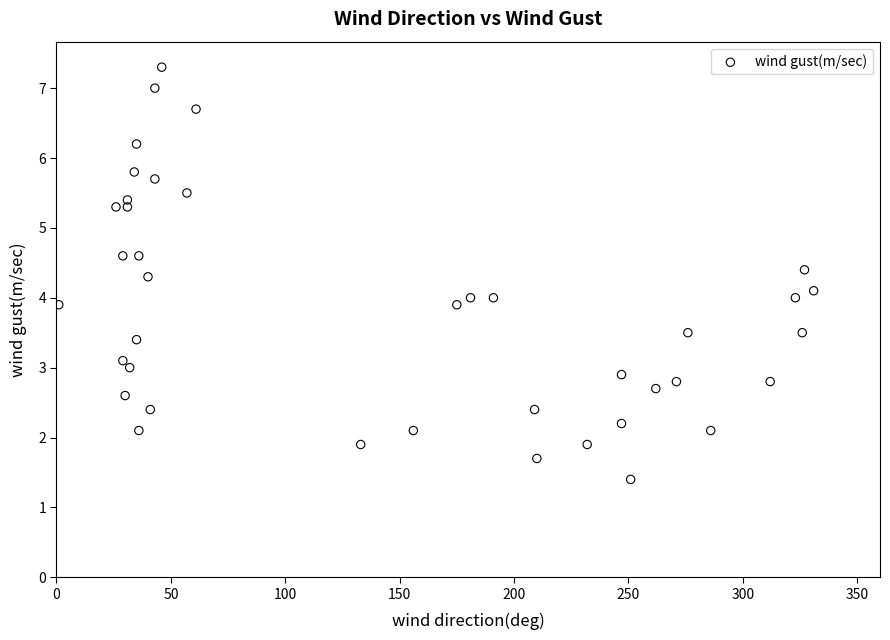

What is the range of Y values (max minus min)?

5.9